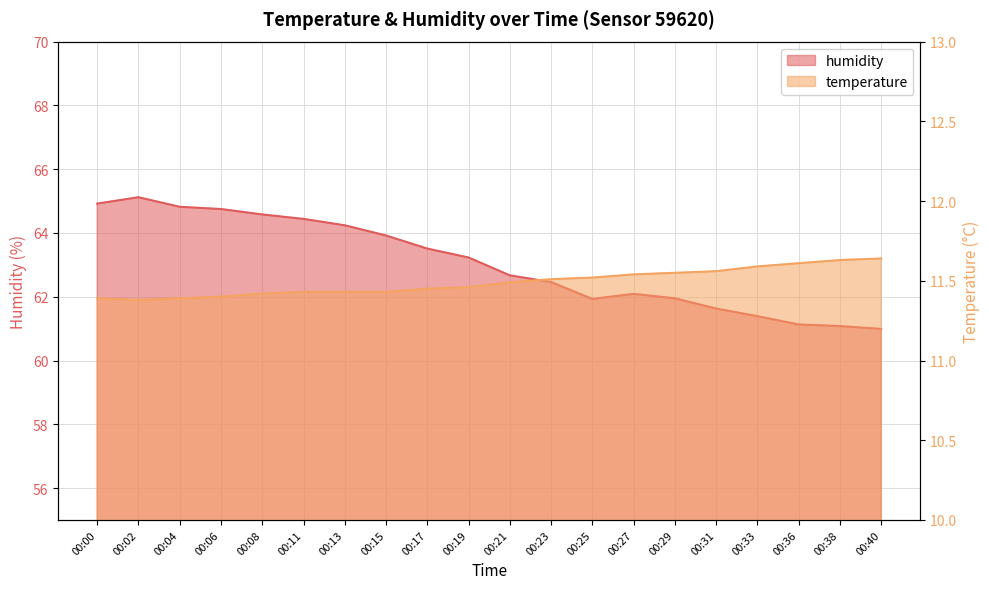

Which series has the widest spread of values?

humidity